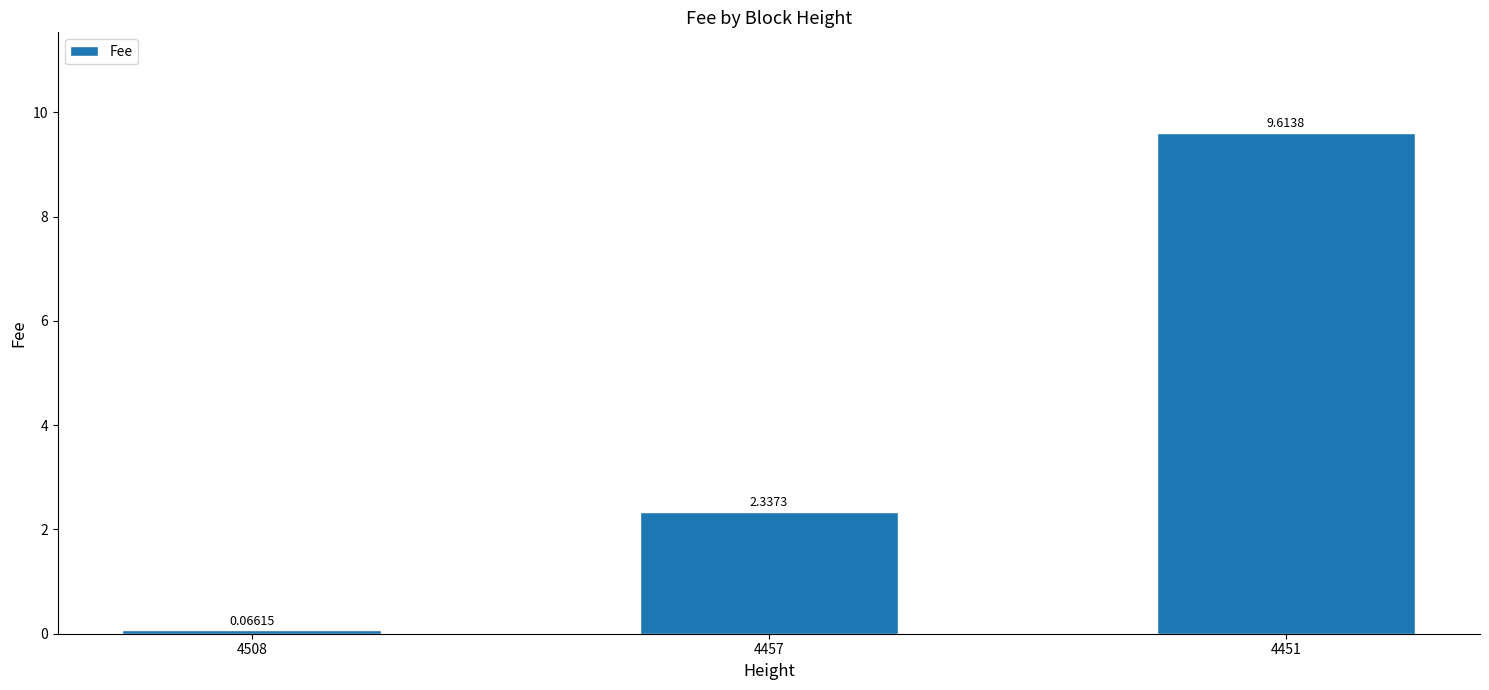

Is it true that the value at 4457 is 3.6?

False